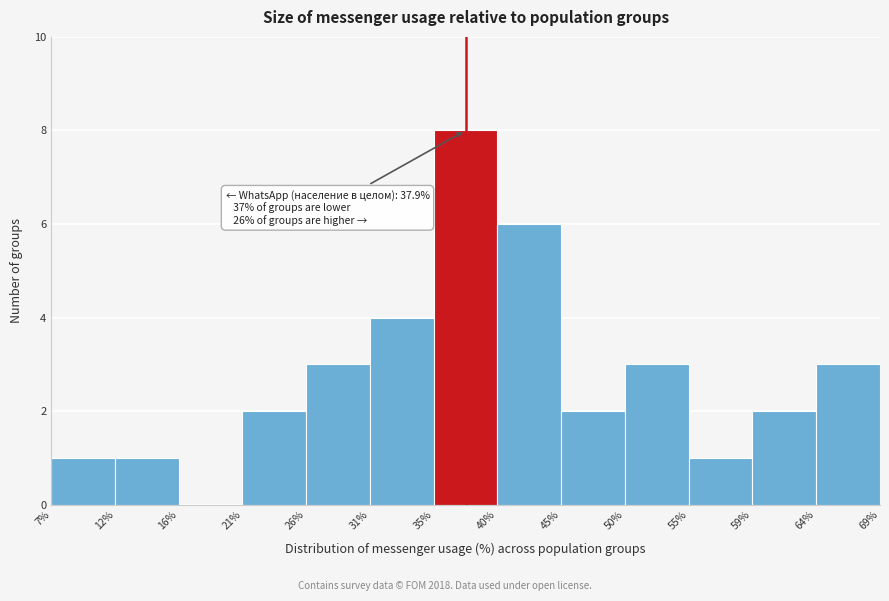

Over which range of the x-axis is the bar tallest?

35% to 40%